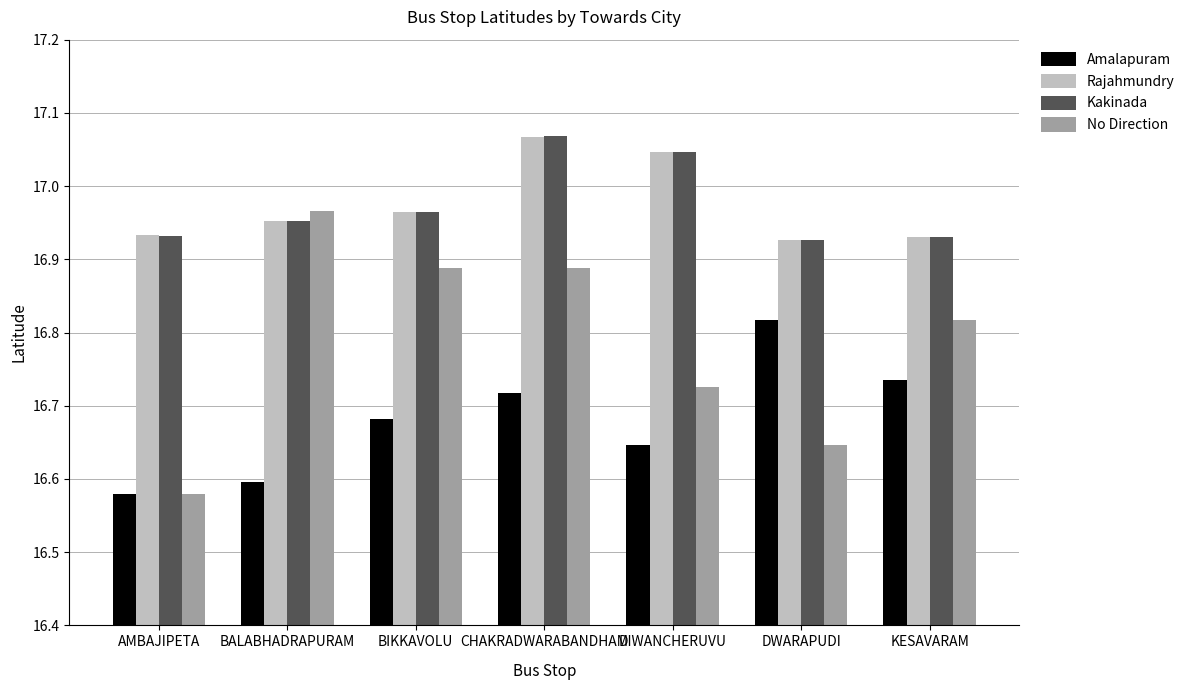

What are all the series names shown in the legend?

Amalapuram, Rajahmundry, Kakinada, No Direction